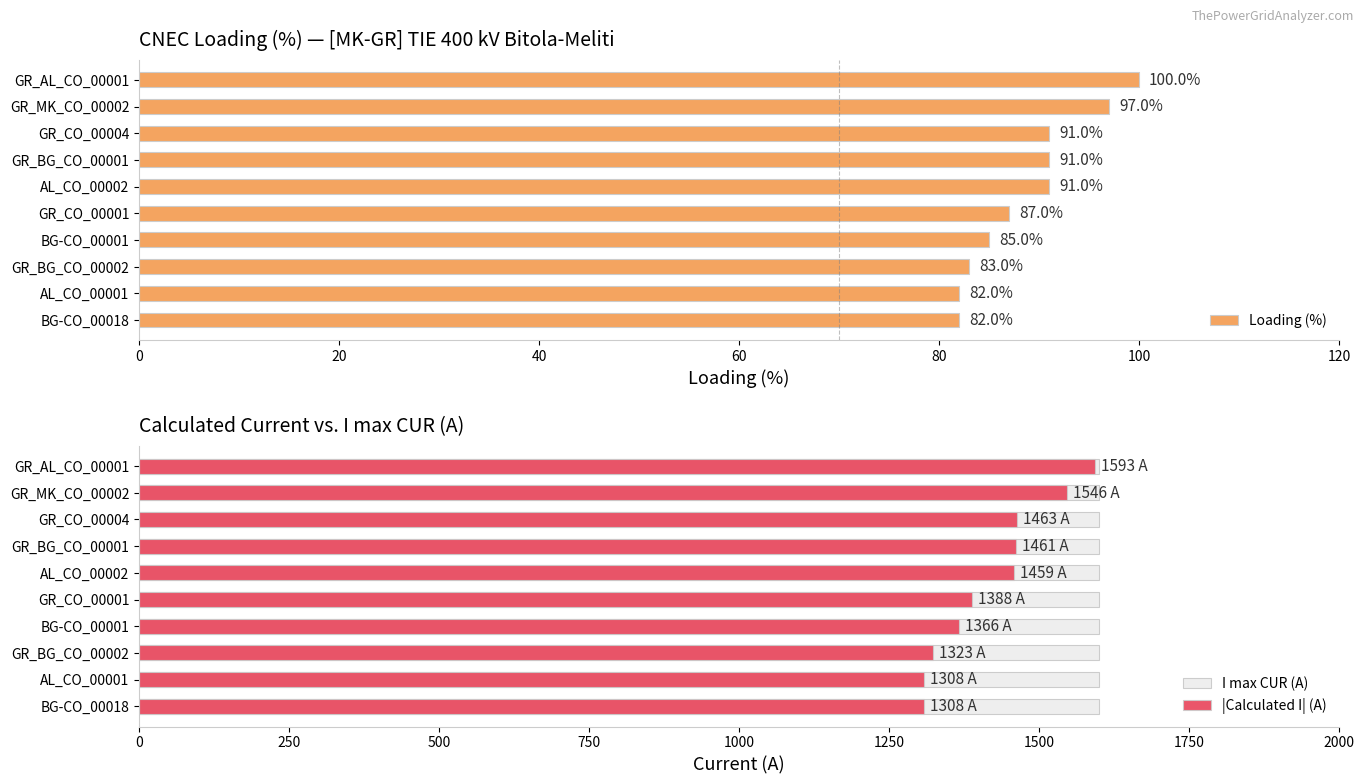

What value does the Loading (%) series have at GR_BG_CO_00001?

91